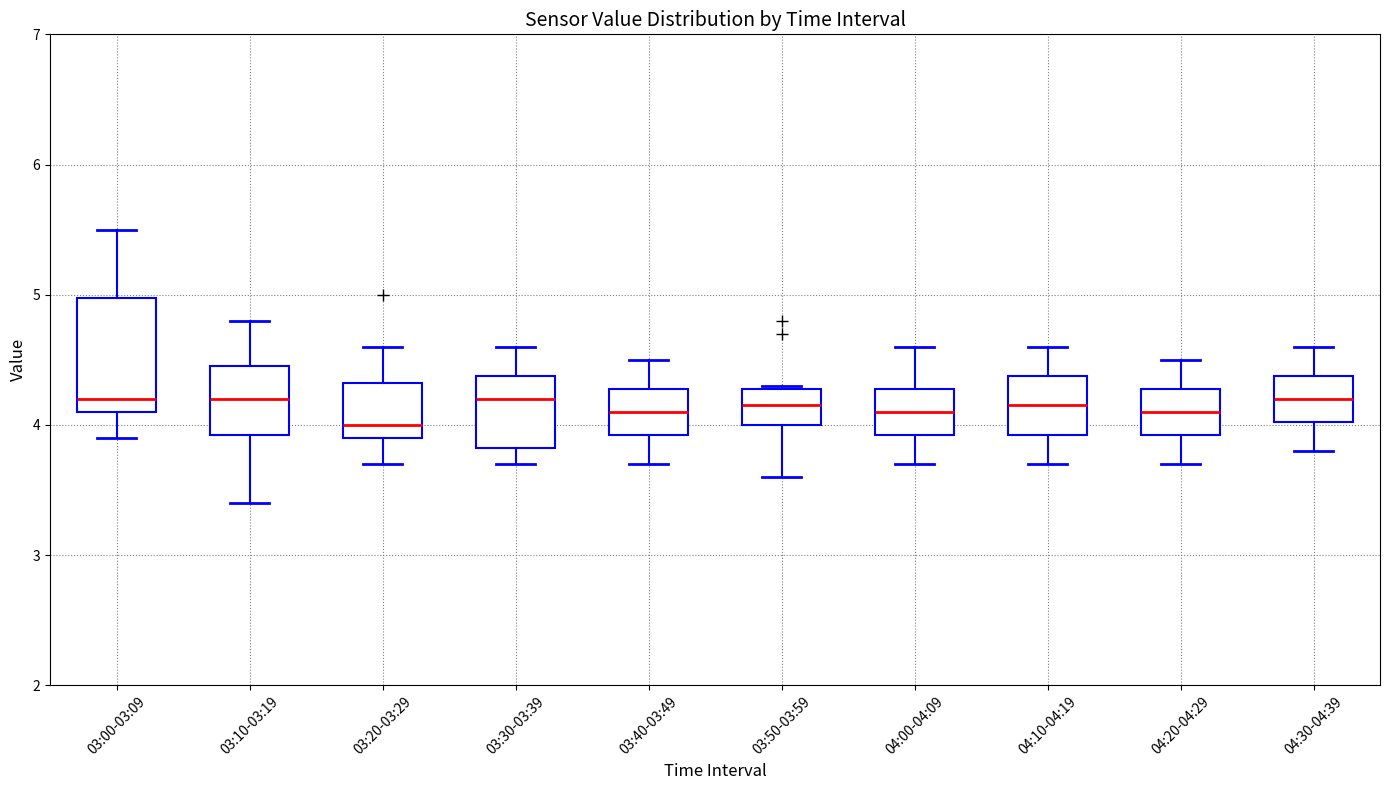

Reading left to right, transcribe this box plot: for each box, give where its median line is, the range the box spans, and where its two whiskers end, as read against the y-axis. The values are not printed on the chart, so give them approximately, as read against the axis.

03:00-03:09: median 4.2, box 4.1 to 5.0, whiskers 3.9 to 5.5
03:10-03:19: median 4.2, box 3.9 to 4.5, whiskers 3.4 to 4.8
03:20-03:29: median 4.0, box 3.9 to 4.3, whiskers 3.7 to 4.6
03:30-03:39: median 4.2, box 3.8 to 4.4, whiskers 3.7 to 4.6
03:40-03:49: median 4.1, box 3.9 to 4.3, whiskers 3.7 to 4.5
03:50-03:59: median 4.2, box 4.0 to 4.3, whiskers 3.6 to 4.3
04:00-04:09: median 4.1, box 3.9 to 4.3, whiskers 3.7 to 4.6
04:10-04:19: median 4.2, box 3.9 to 4.4, whiskers 3.7 to 4.6
04:20-04:29: median 4.1, box 3.9 to 4.3, whiskers 3.7 to 4.5
04:30-04:39: median 4.2, box 4.0 to 4.4, whiskers 3.8 to 4.6